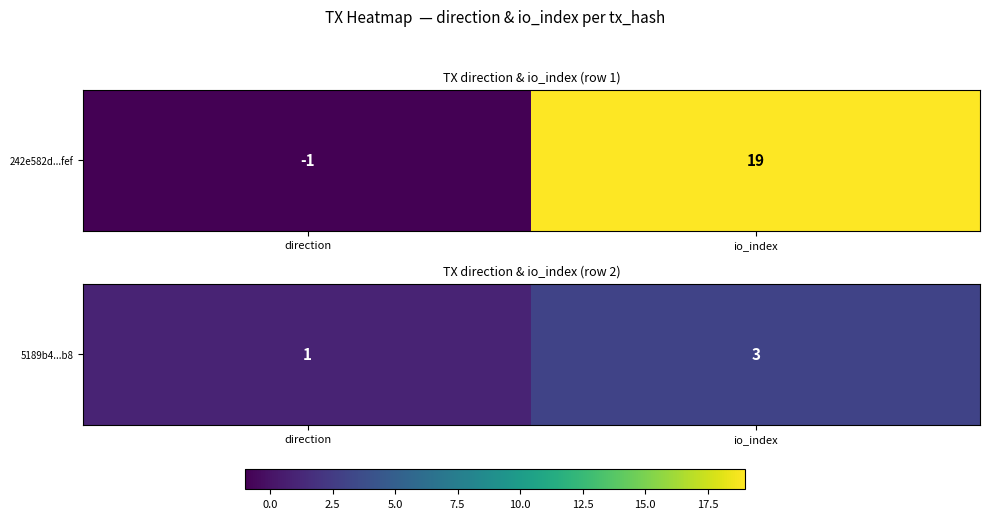

What is the difference between the values at direction and io_index?

2